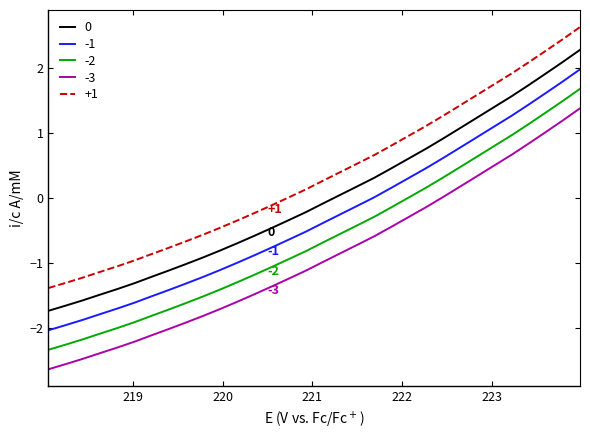

Which series has the largest total across all categories?

+1